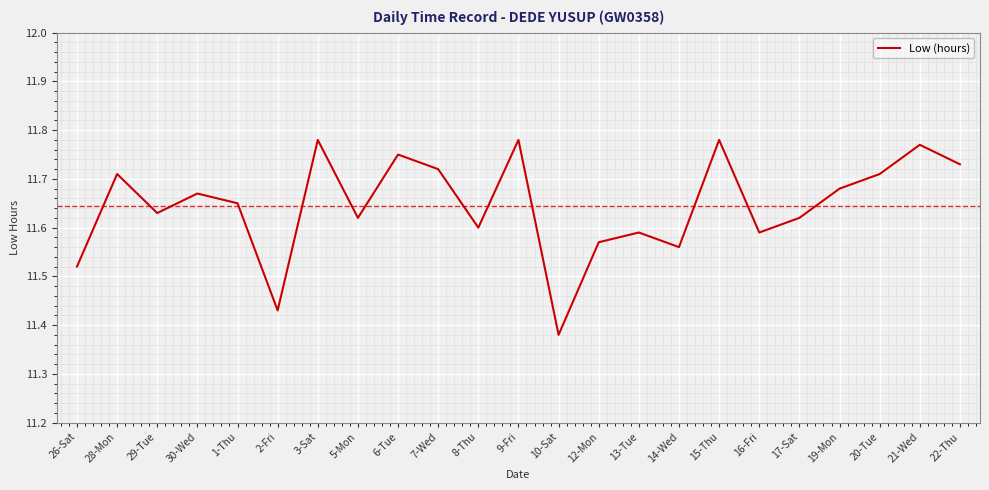

How many lines are shown in the chart?

1